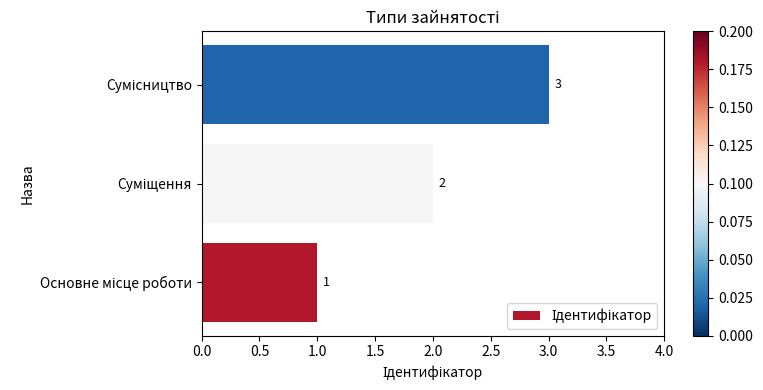

What is the sum of all values?

6